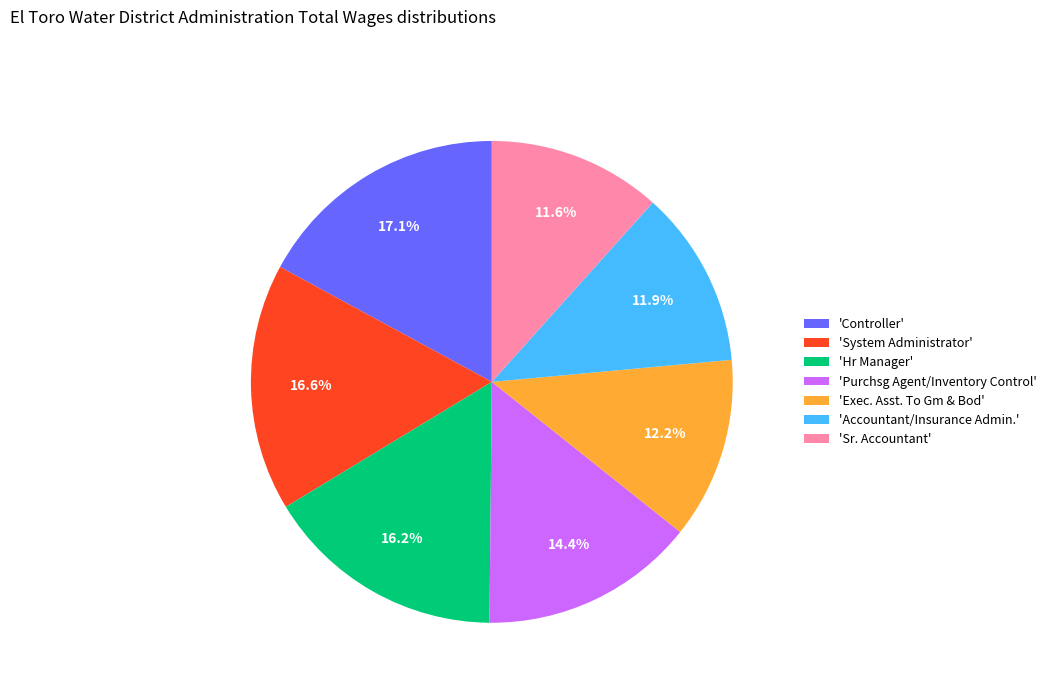

Which has a higher value, 'Purchsg Agent/Inventory Control' or 'System Administrator'?

'System Administrator'